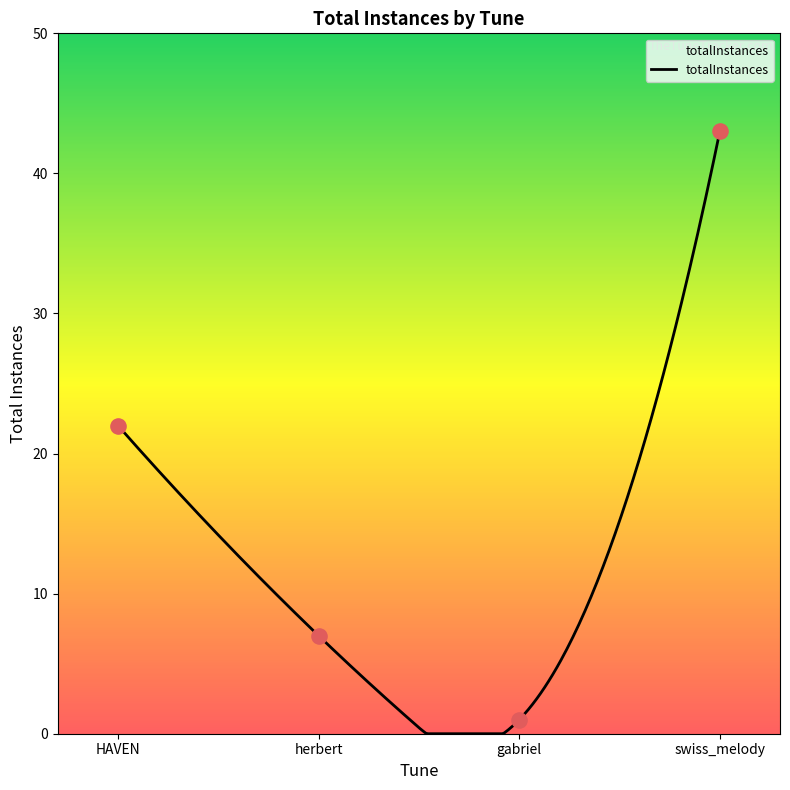

Approximately how many times larger is the value at HAVEN compared to gabriel?

22.0